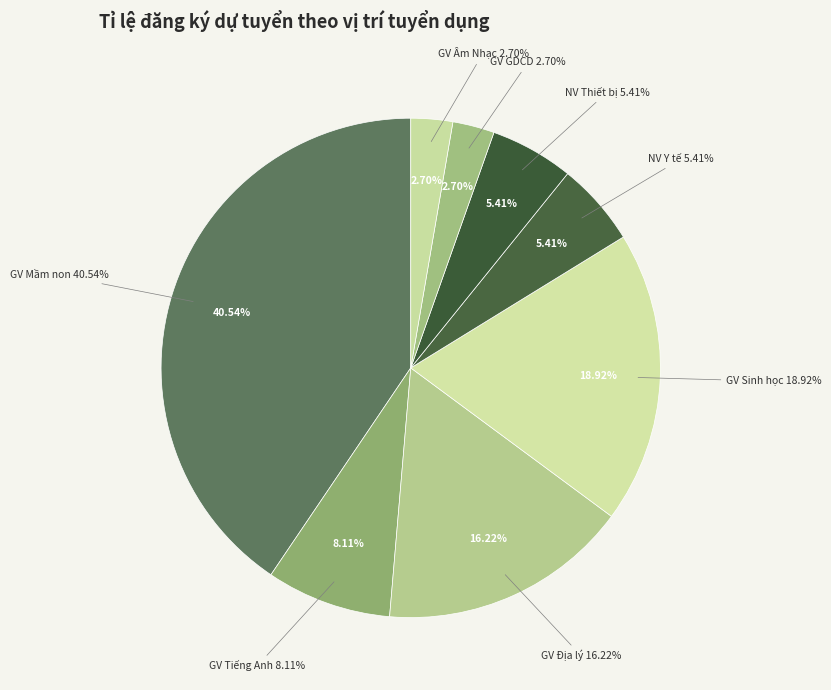

To the nearest percent, what is the difference between the largest and smallest slice percentages?

38%